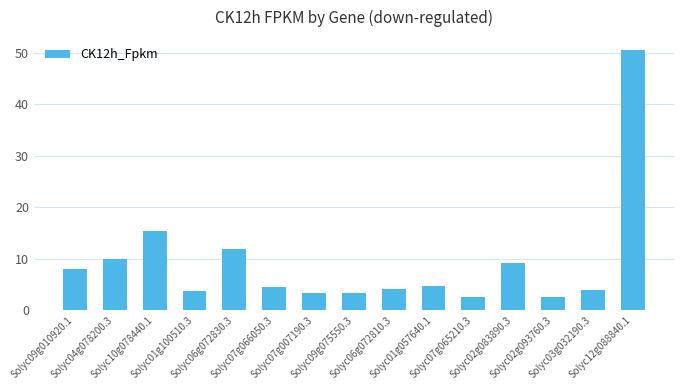

What is the difference between the second highest and minimum values?

12.9